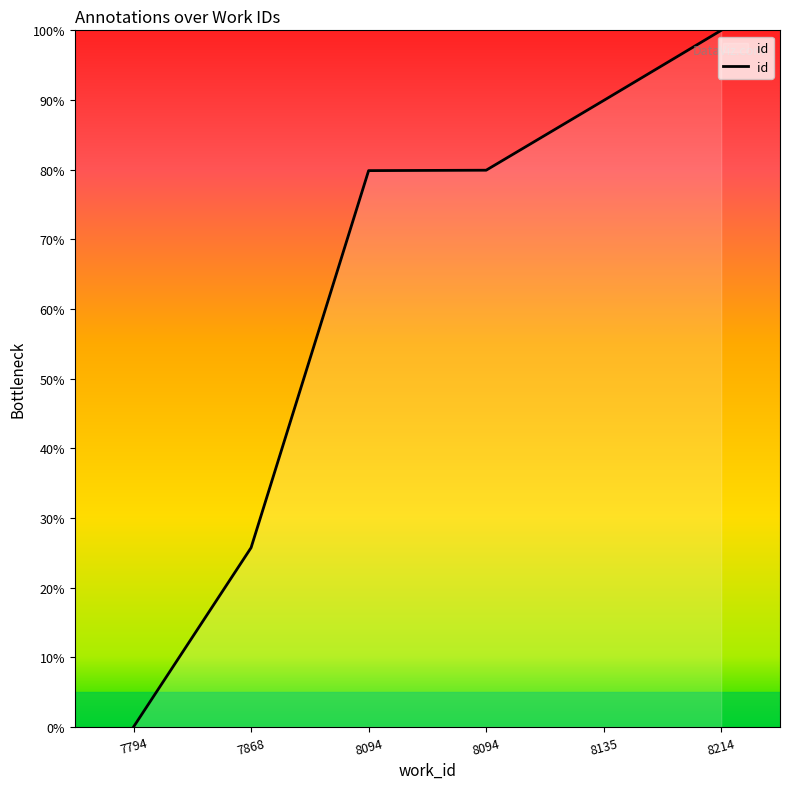

What is the average value?

62.6